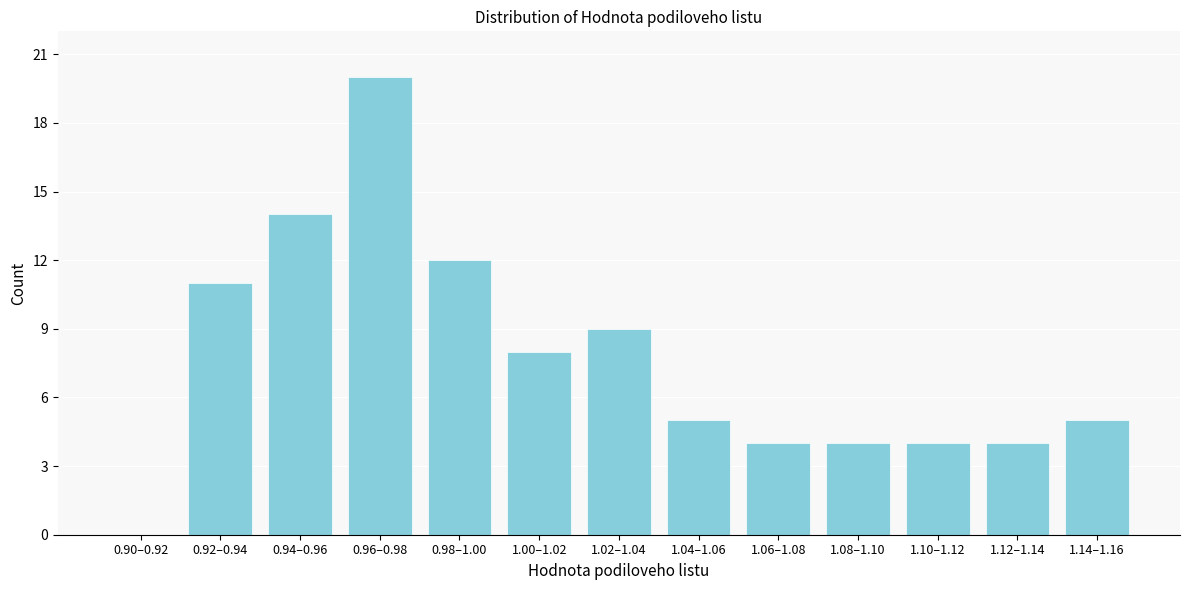

Reading right to left, transcribe all the data shown in this chart.

1.14–1.16=5	1.12–1.14=4	1.10–1.12=4	1.08–1.10=4	1.06–1.08=4	1.04–1.06=5	1.02–1.04=9	1.00–1.02=8	0.98–1.00=12	0.96–0.98=20	0.94–0.96=14	0.92–0.94=11	0.90–0.92=0